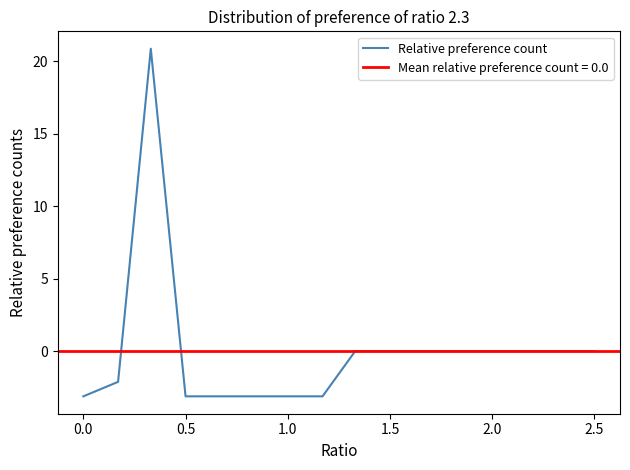

How many values are above zero?

1